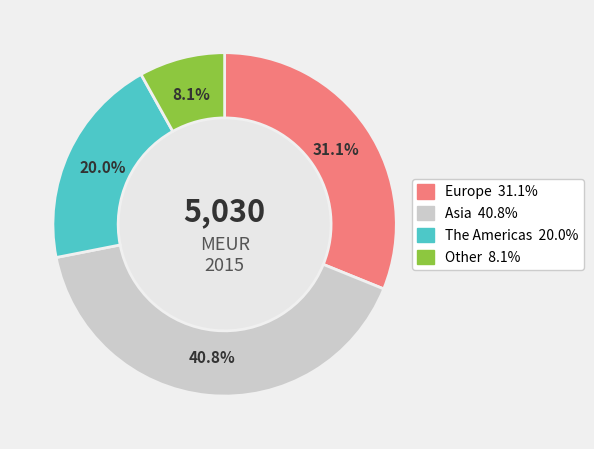

What is the largest slice in the pie chart?

Asia